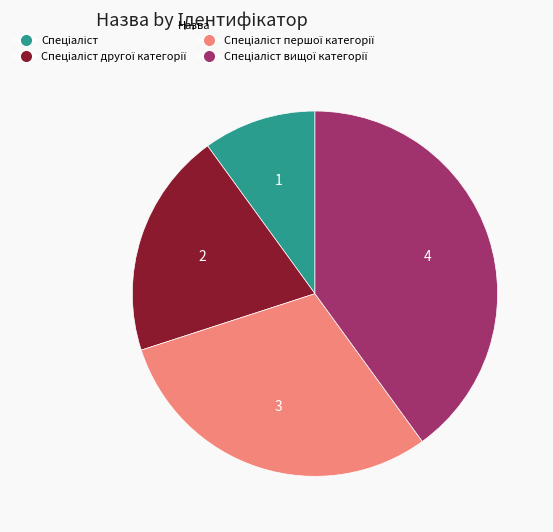

Is there a majority slice in this chart?

No